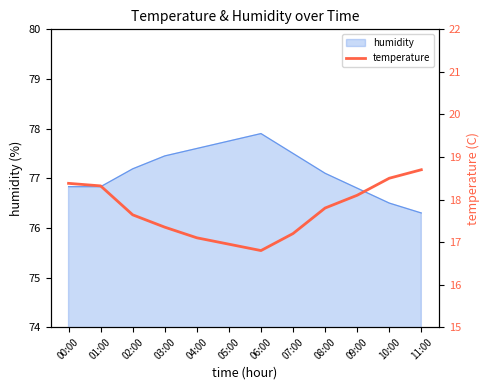

Which category has the lowest value across all series?

06:00